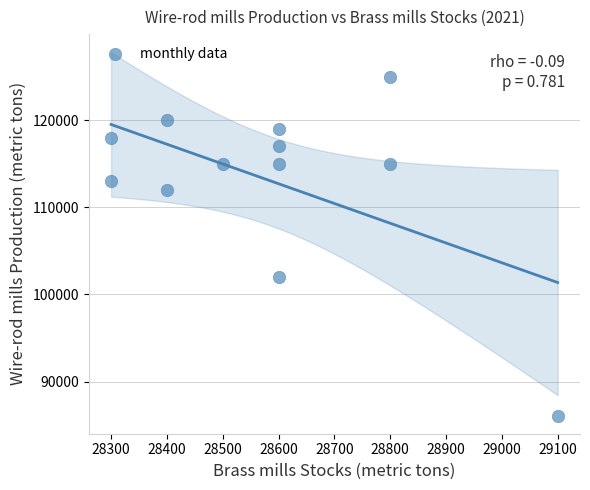

What is the average X value?

28583